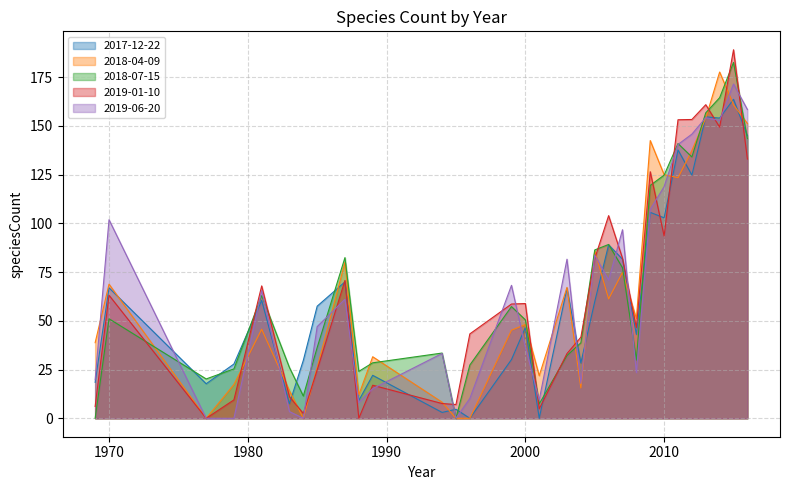

True or false: 1987-1999 and 2000-2007 intersect in this chart.

False